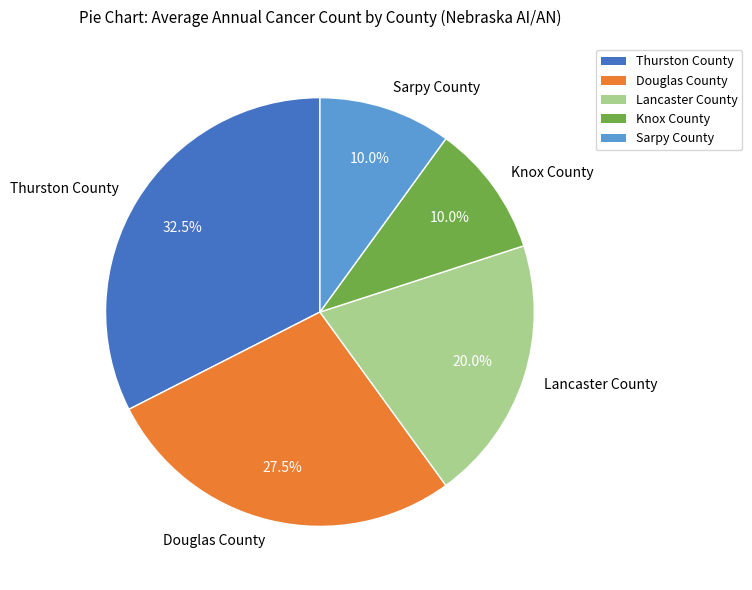

Combined, do Knox County and Douglas County account for over 50%?

No